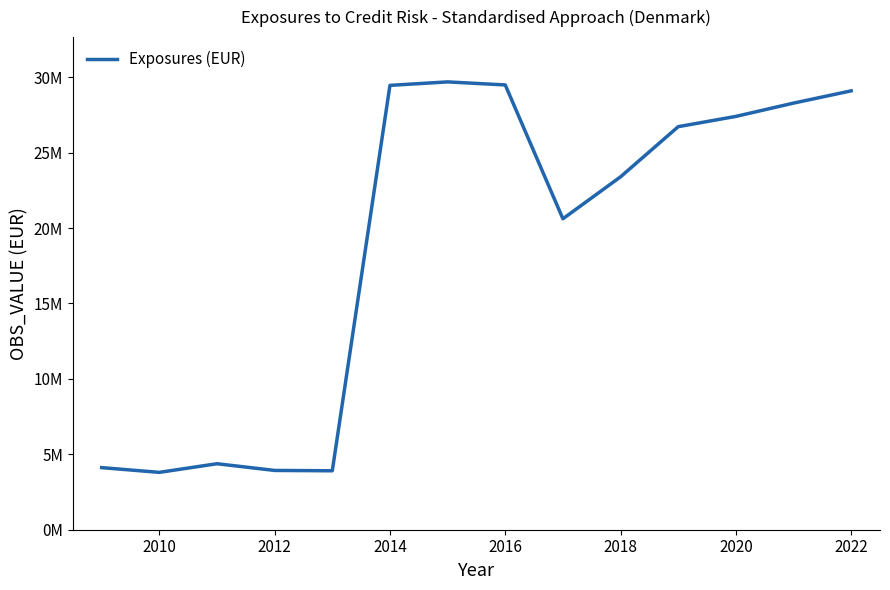

Does the chart display data point markers on the line(s)?

No